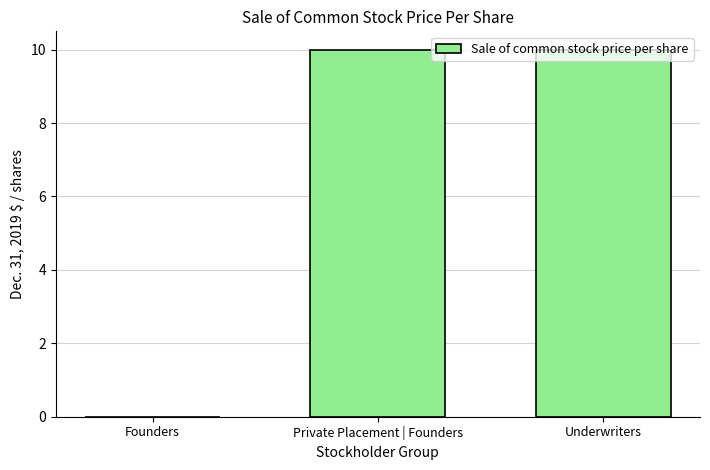

Is it true that the value at Private Placement | Founders is 10.0?

True